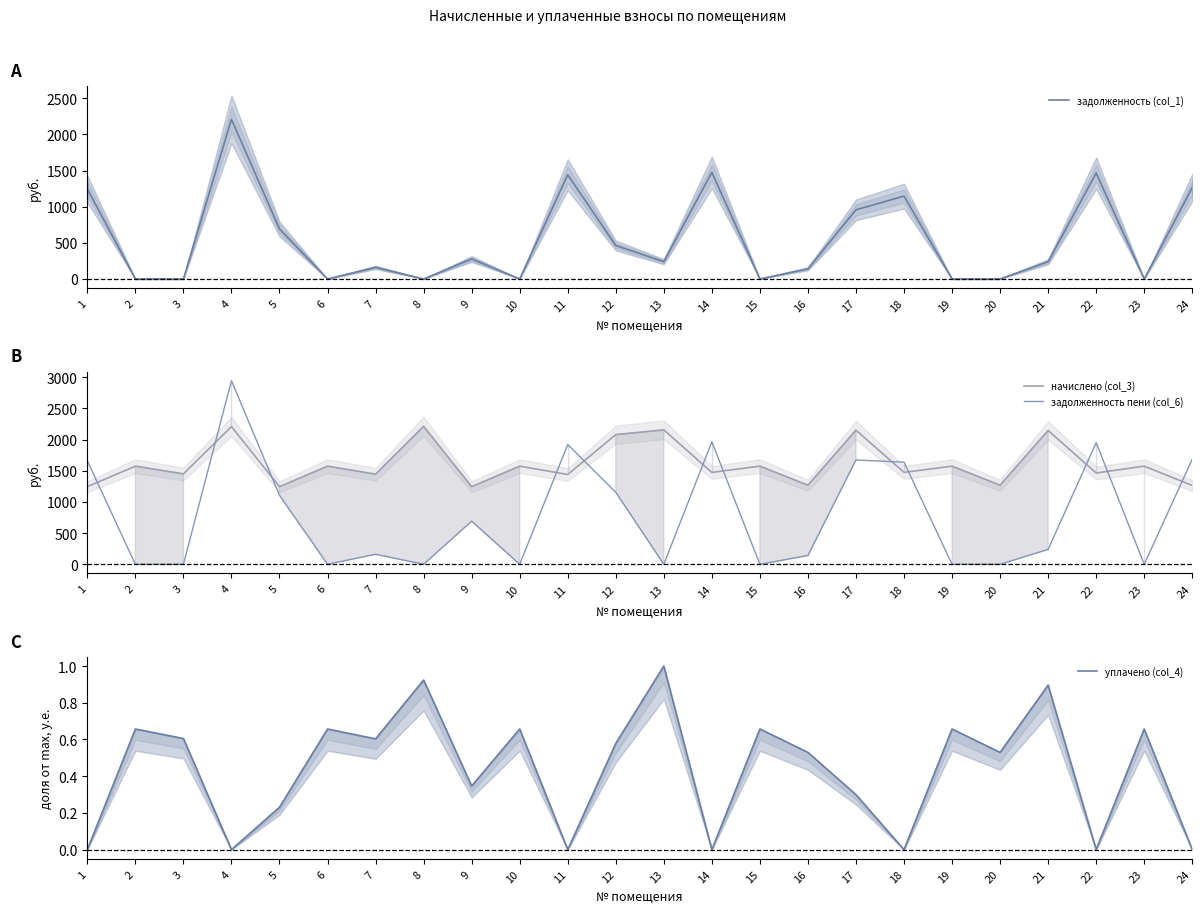

What is the difference between the maximum and minimum values in the начислено (col_3) series?

968.3